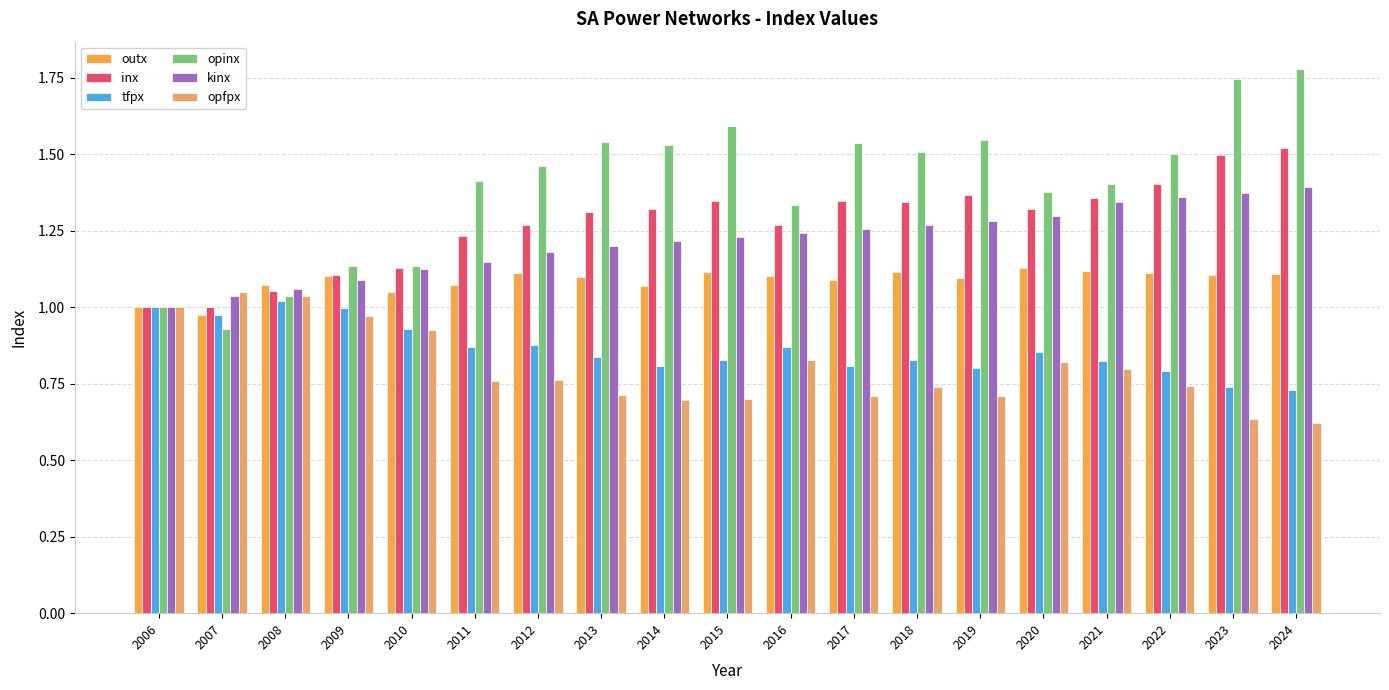

What is the sum of all inx values?

24.2